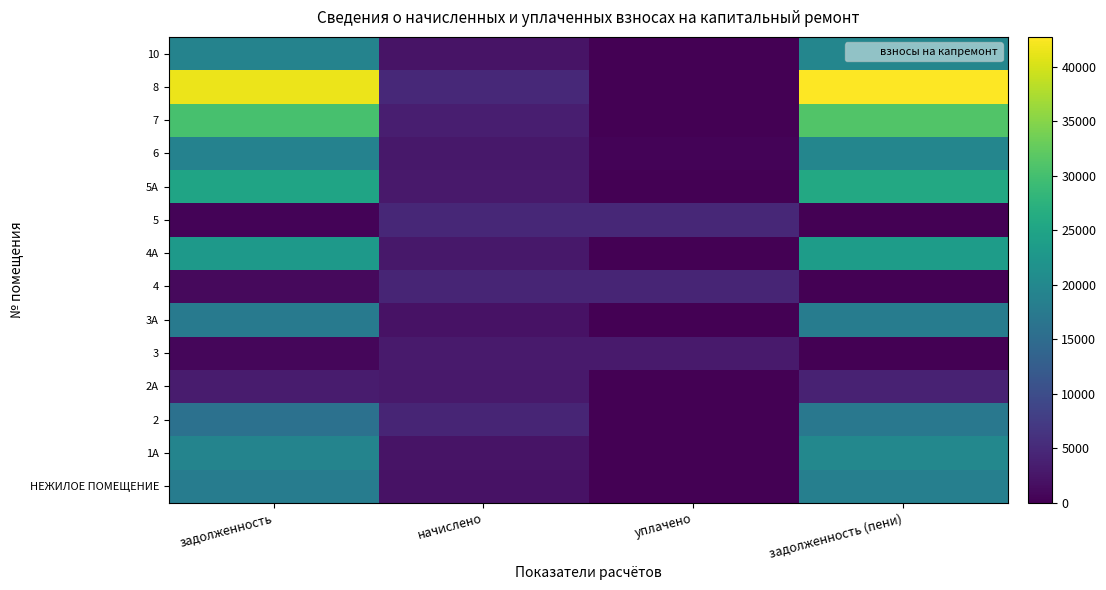

How many distinct data groups are displayed?

14